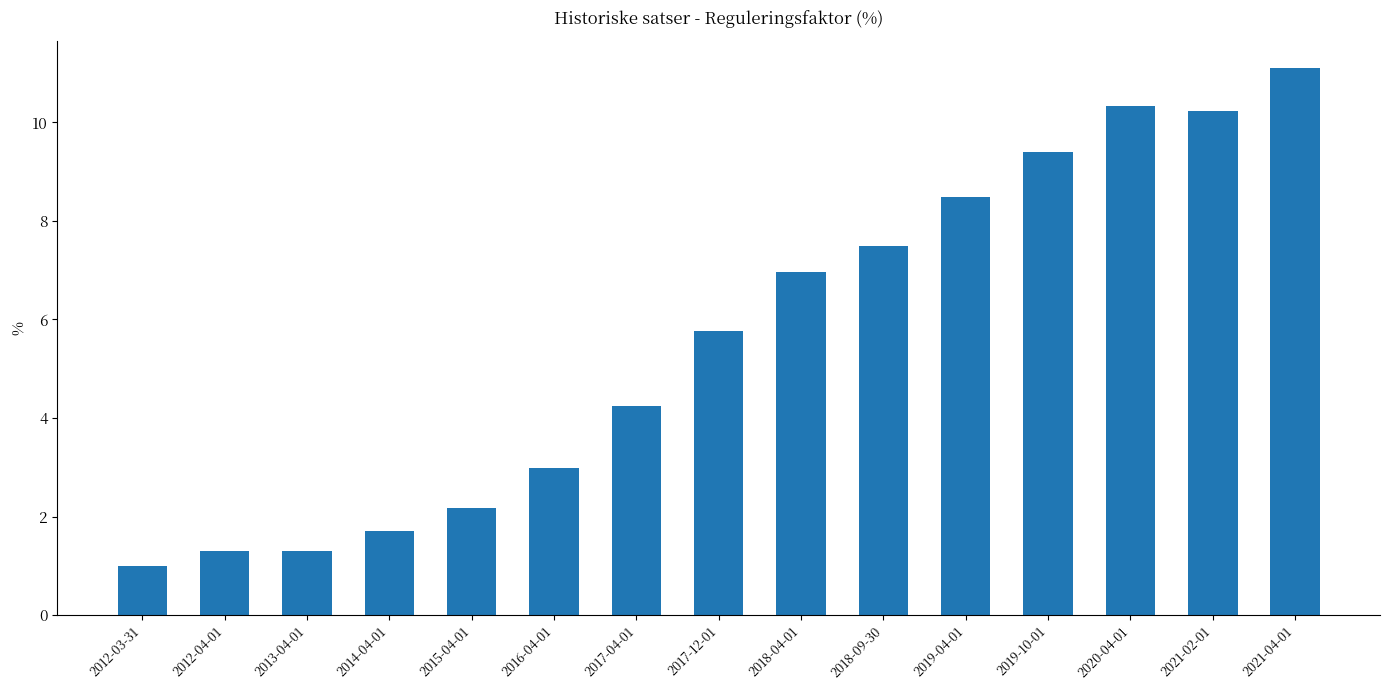

What is the sum of the values at 2015-04-01 and 2017-04-01?

6.4